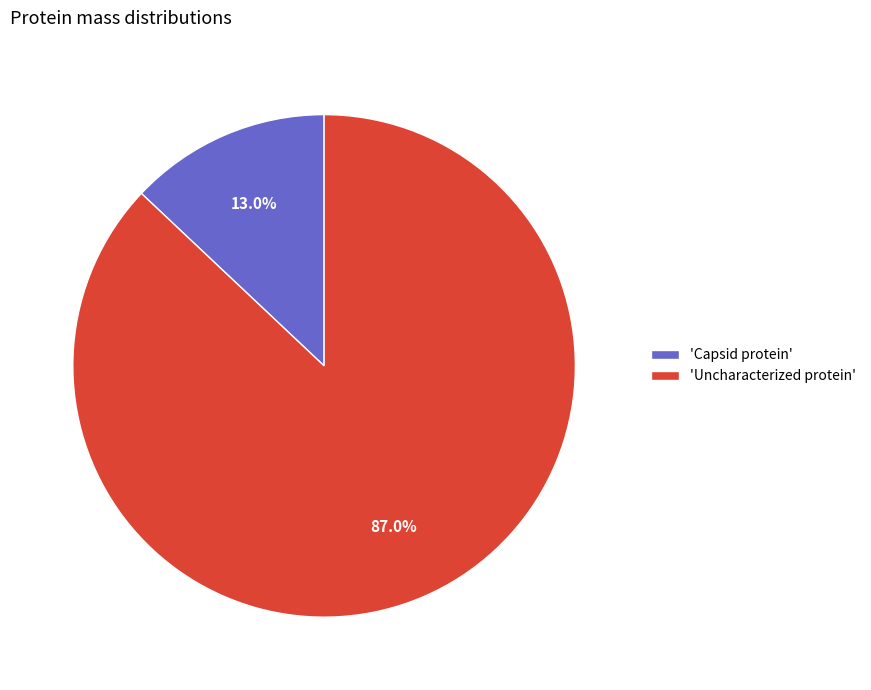

Between 'Capsid protein' and 'Uncharacterized protein', which is larger?

'Uncharacterized protein'